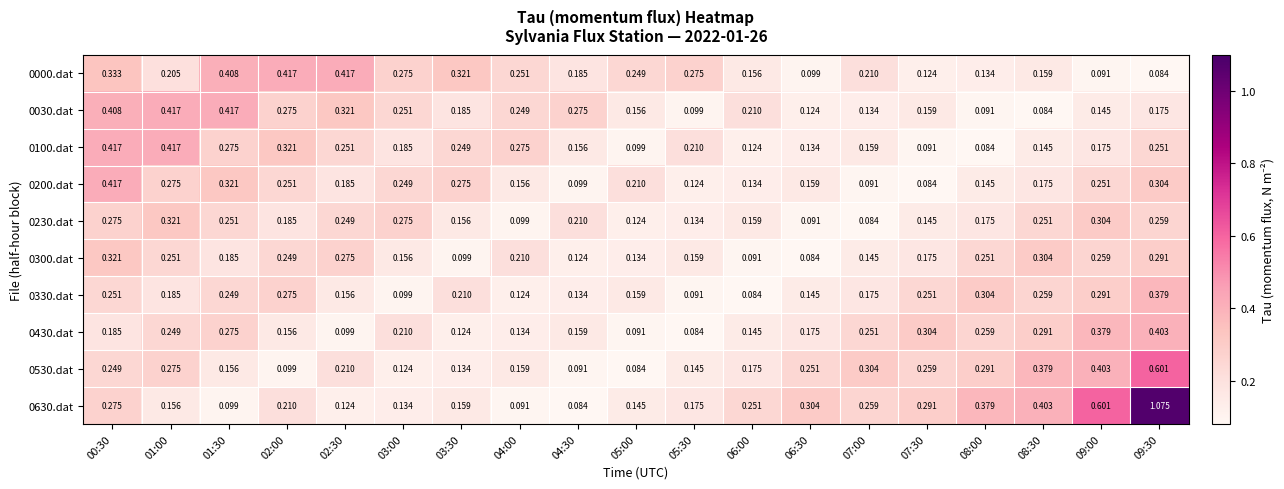

Is the value of 0330.dat at 05:00 greater than the value of 0230.dat at 00:30?

No